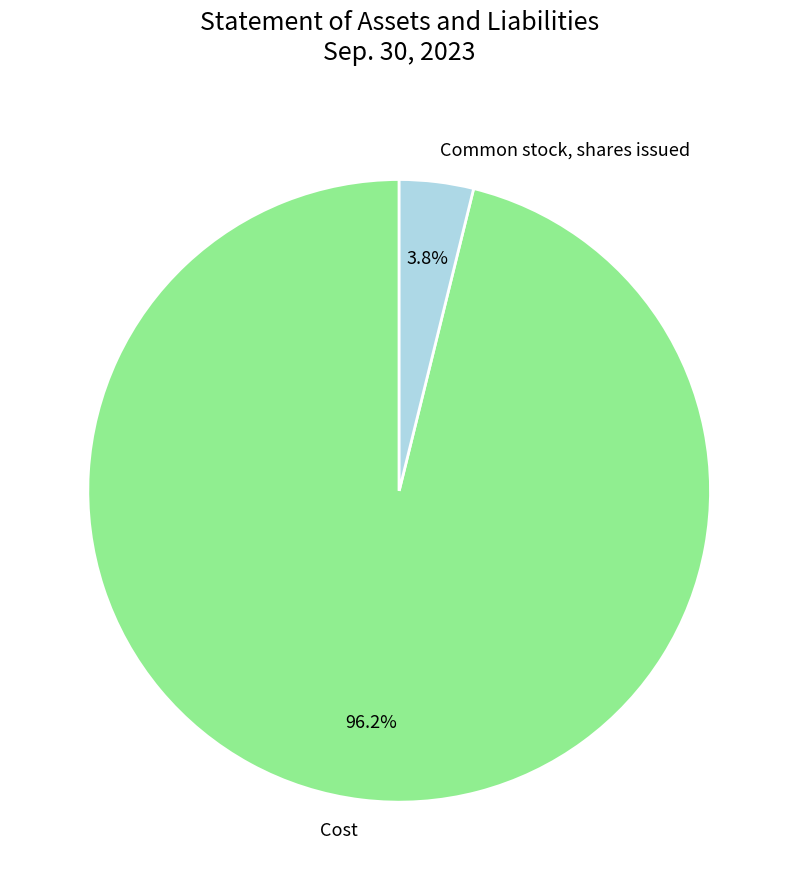

What portion of the pie excludes Common stock, shares issued?

96.2%